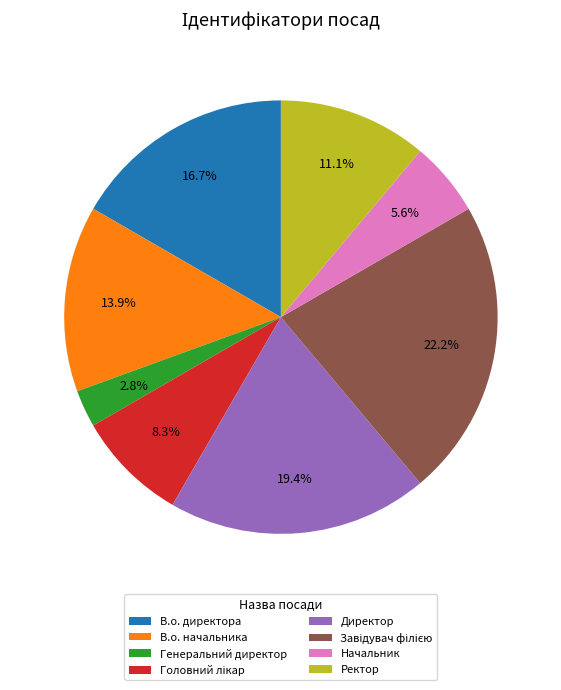

True or false: Генеральний директор accounts for 3% of the total.

True